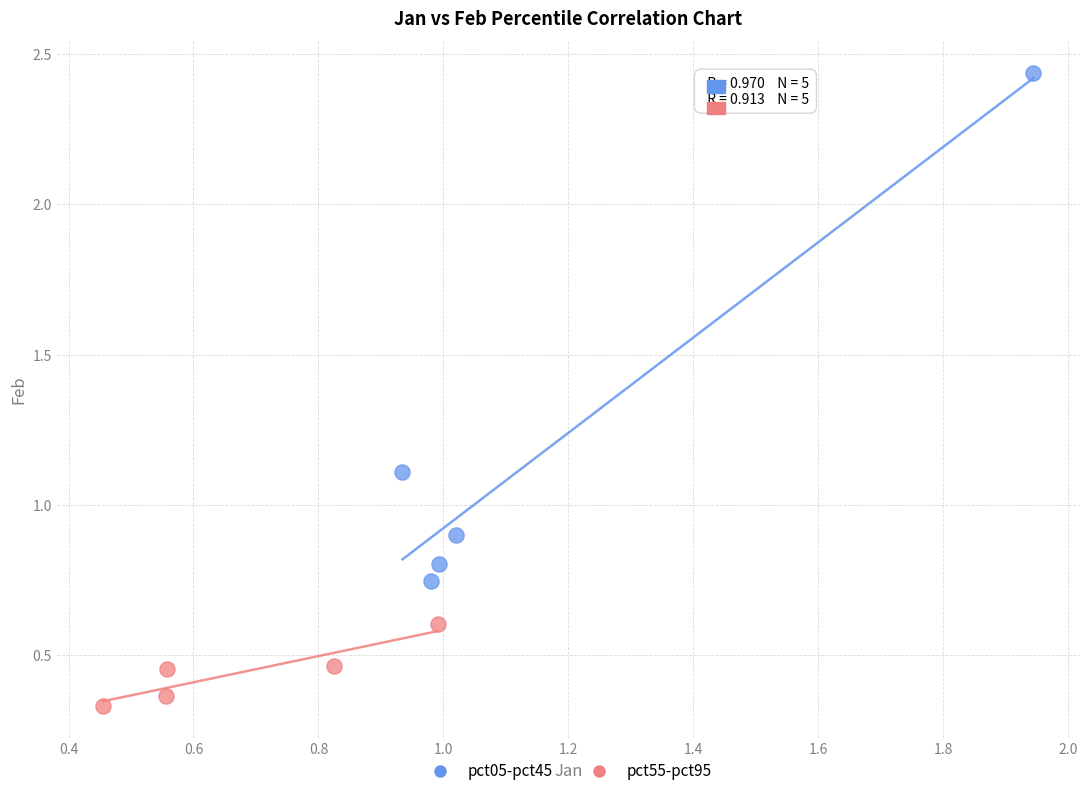

Which series reaches the maximum Y coordinate?

pct05-pct45